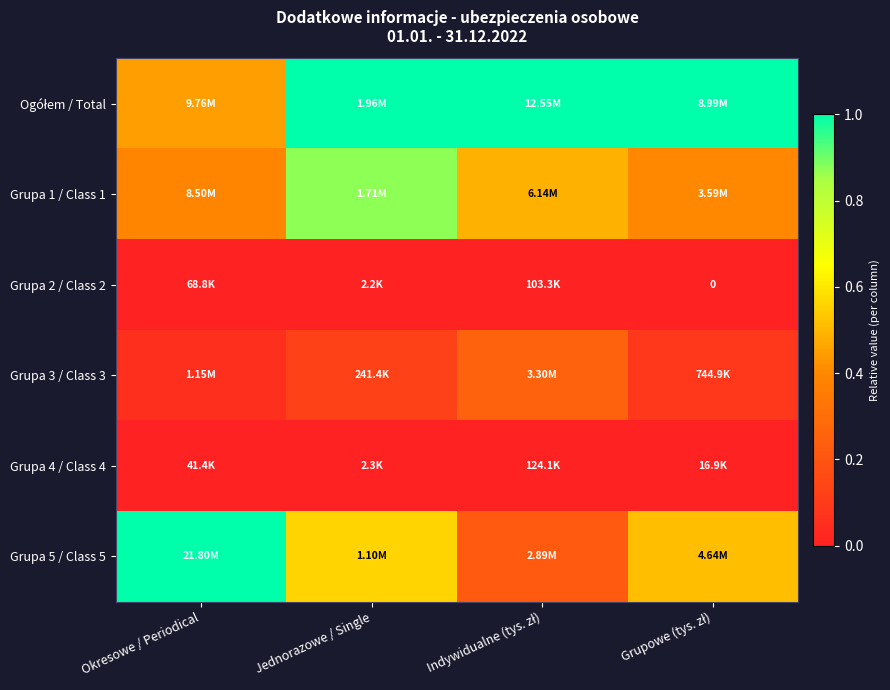

At Indywidualne (tys. zł), list the series in order from largest to smallest.

Ogółem / Total, Grupa 1 / Class 1, Grupa 3 / Class 3, Grupa 5 / Class 5, Grupa 4 / Class 4, Grupa 2 / Class 2